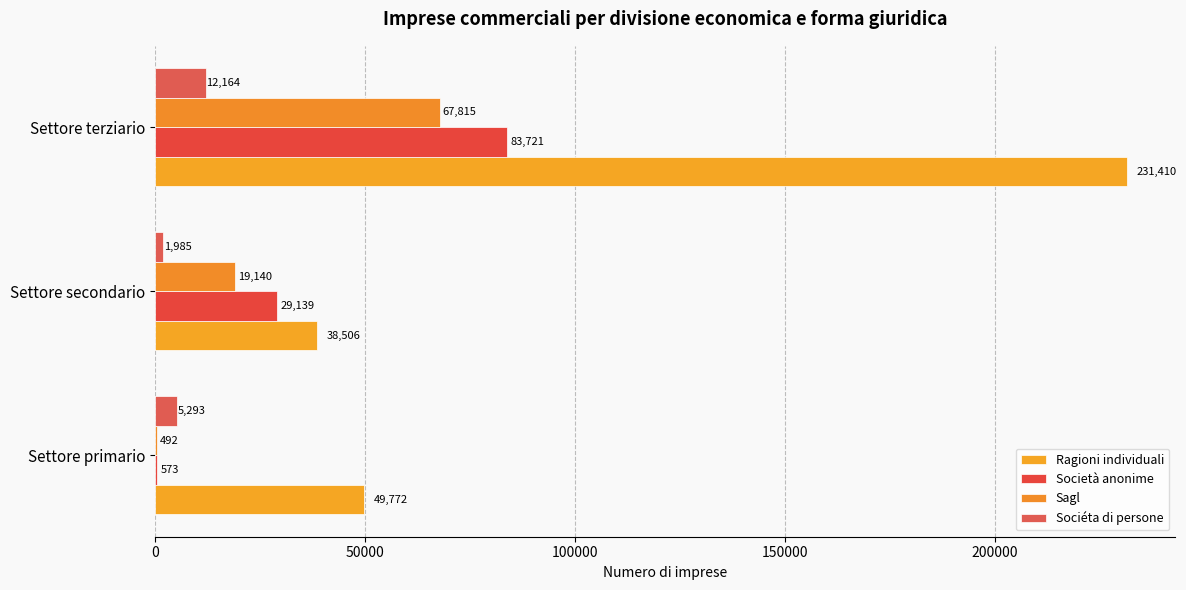

How many categories are shown in the chart?

3